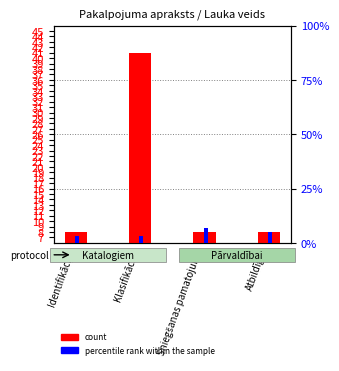

How many values in the count series exceed 8?

1